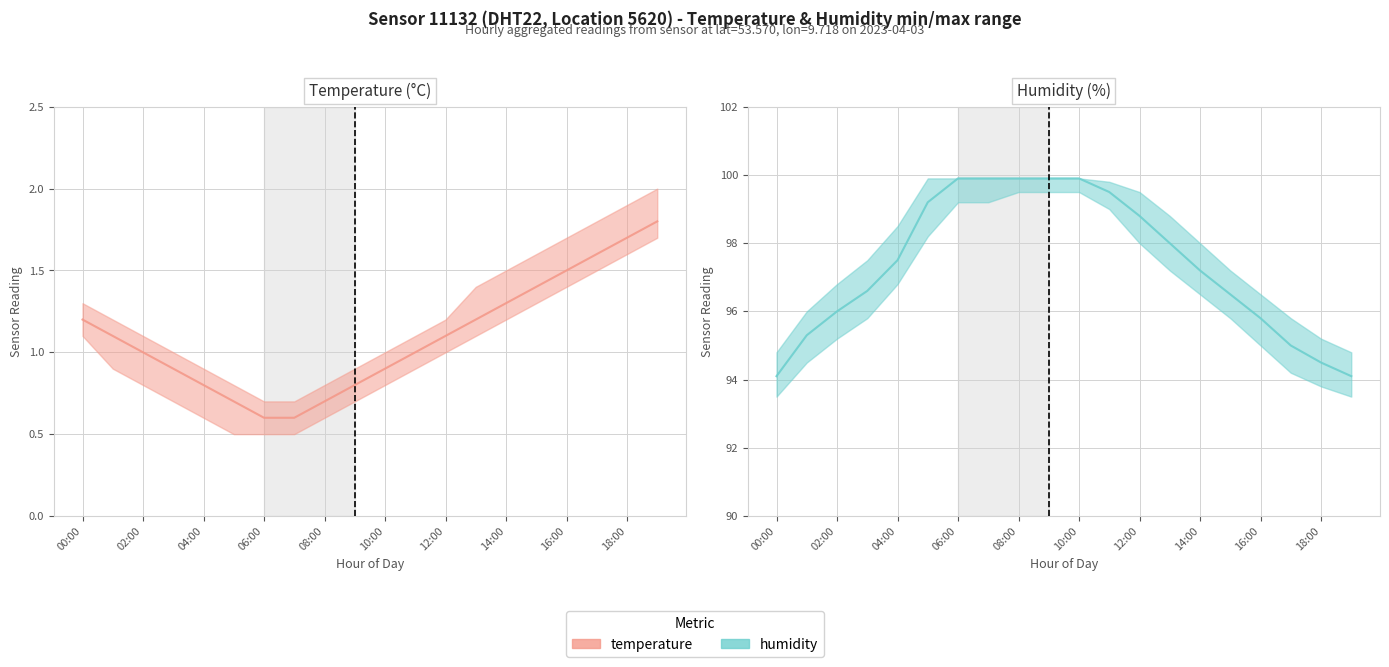

The temperature_max series shows 1.0 at 17:00. True or false?

False